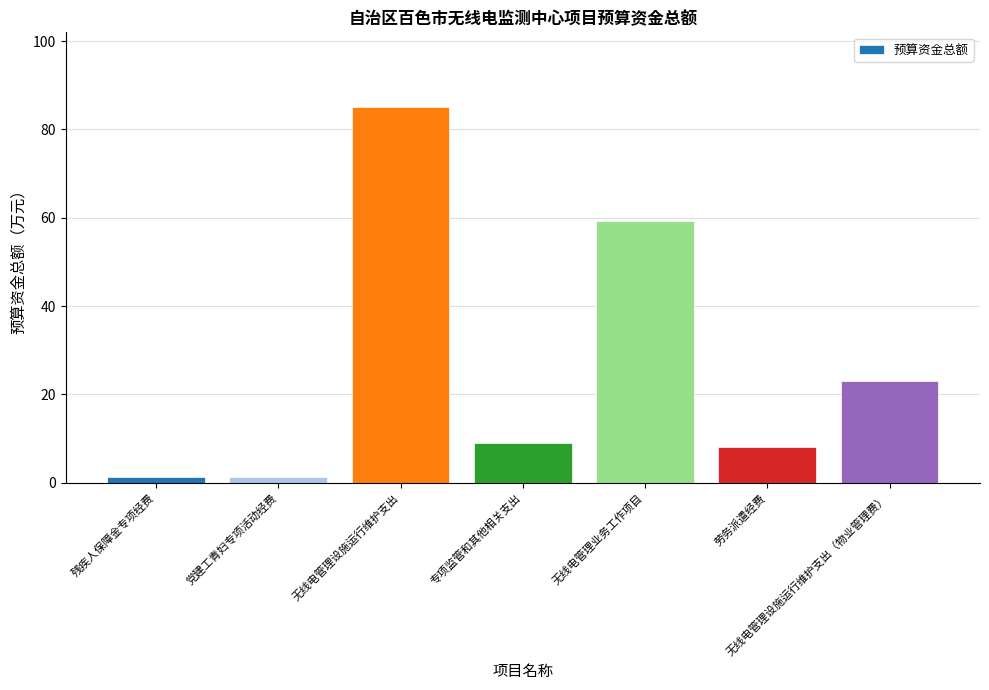

Reading right to left, transcribe all the data shown in this chart.

23.0	8.0	59.3	9.0	85.0	1.4	1.4